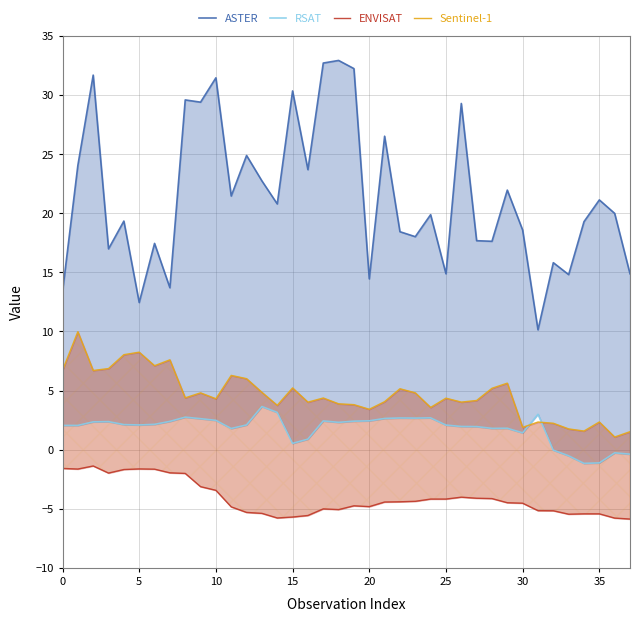

The ENVISAT series shows -6.3 at 24. True or false?

False